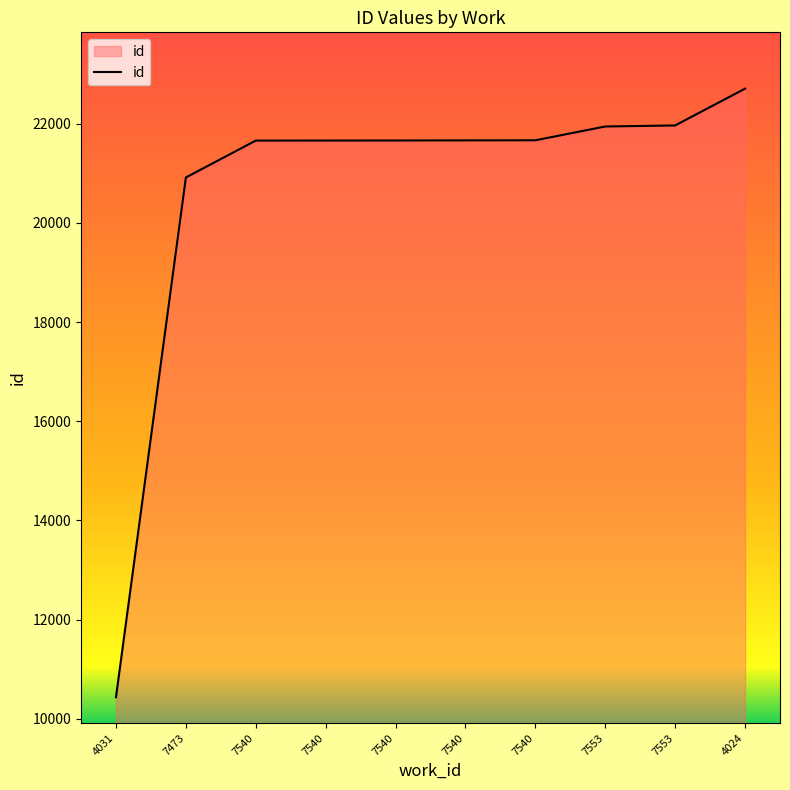

How many lines are shown in the chart?

1